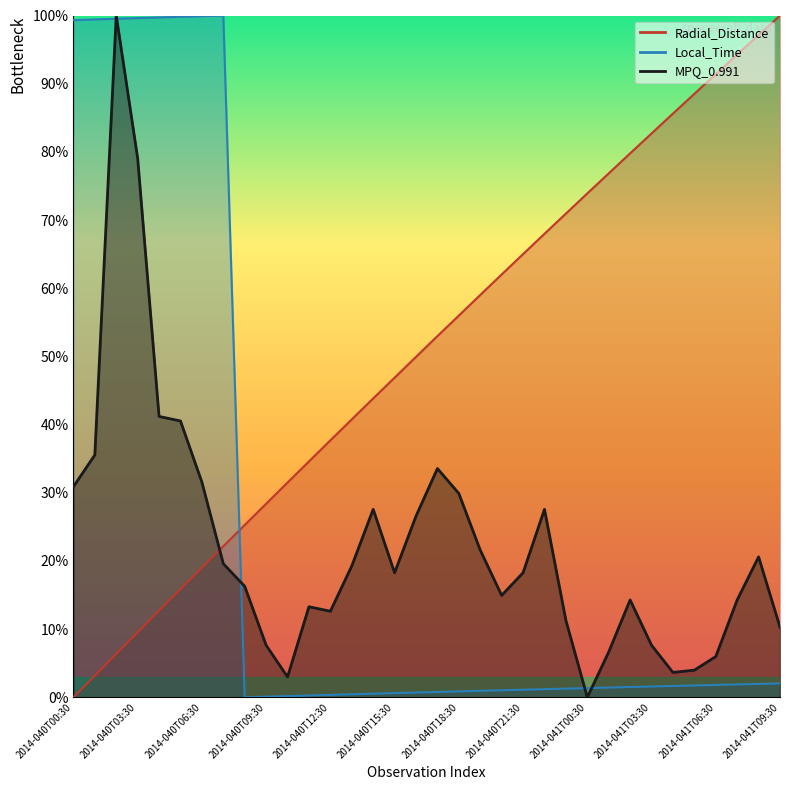

What is the label of the 30th point from the right?

2014-040T04:30